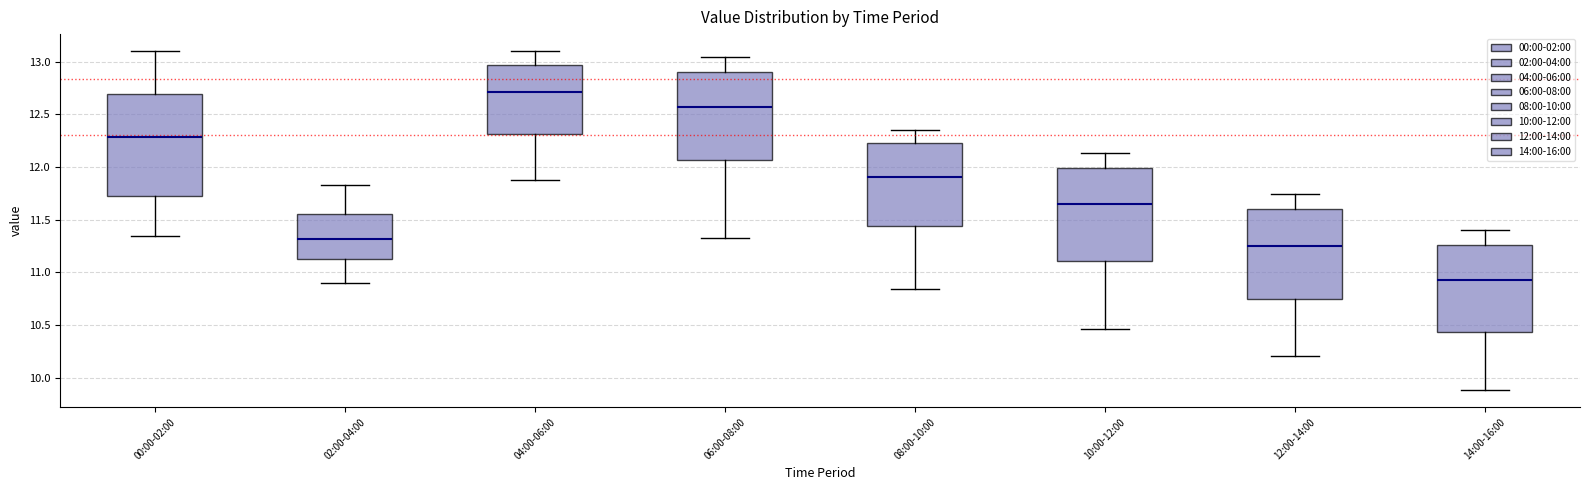

Reading left to right, read every box against the y-axis: the position of its median line, the range the box covers, and the ends of its whiskers. The values are not printed on the chart, so give them approximately, as read against the axis.

00:00-02:00: median 12.30, box 11.70 to 12.70, whiskers 11.35 to 13.10
02:00-04:00: median 11.30, box 11.15 to 11.55, whiskers 10.90 to 11.85
04:00-06:00: median 12.70, box 12.30 to 12.95, whiskers 11.90 to 13.10
06:00-08:00: median 12.55, box 12.05 to 12.90, whiskers 11.35 to 13.05
08:00-10:00: median 11.90, box 11.45 to 12.25, whiskers 10.85 to 12.35
10:00-12:00: median 11.65, box 11.10 to 12.00, whiskers 10.45 to 12.15
12:00-14:00: median 11.25, box 10.75 to 11.60, whiskers 10.20 to 11.75
14:00-16:00: median 10.95, box 10.45 to 11.25, whiskers 9.90 to 11.40